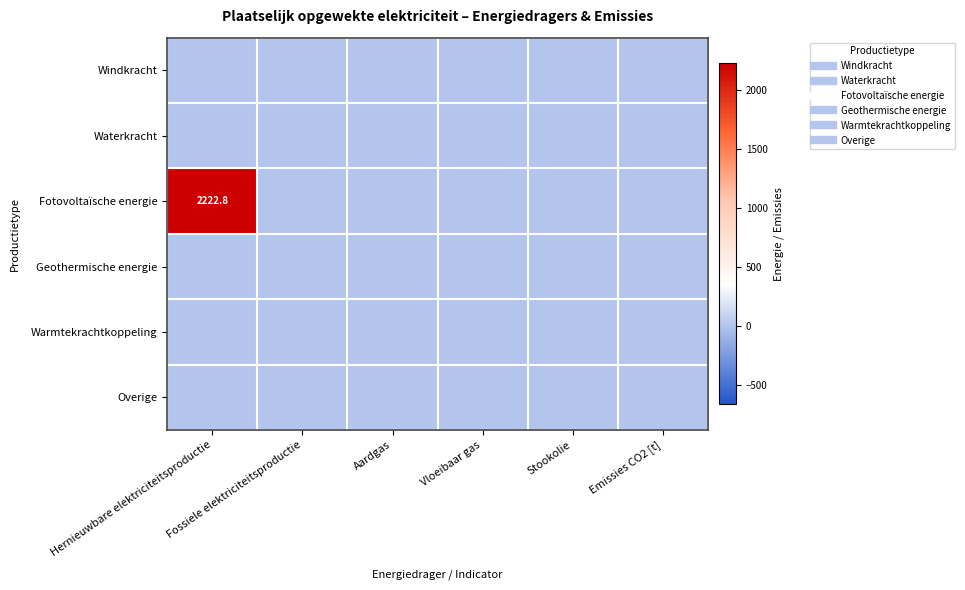

At which category is the sum across all series the highest?

Hernieuwbare elektriciteitsproductie